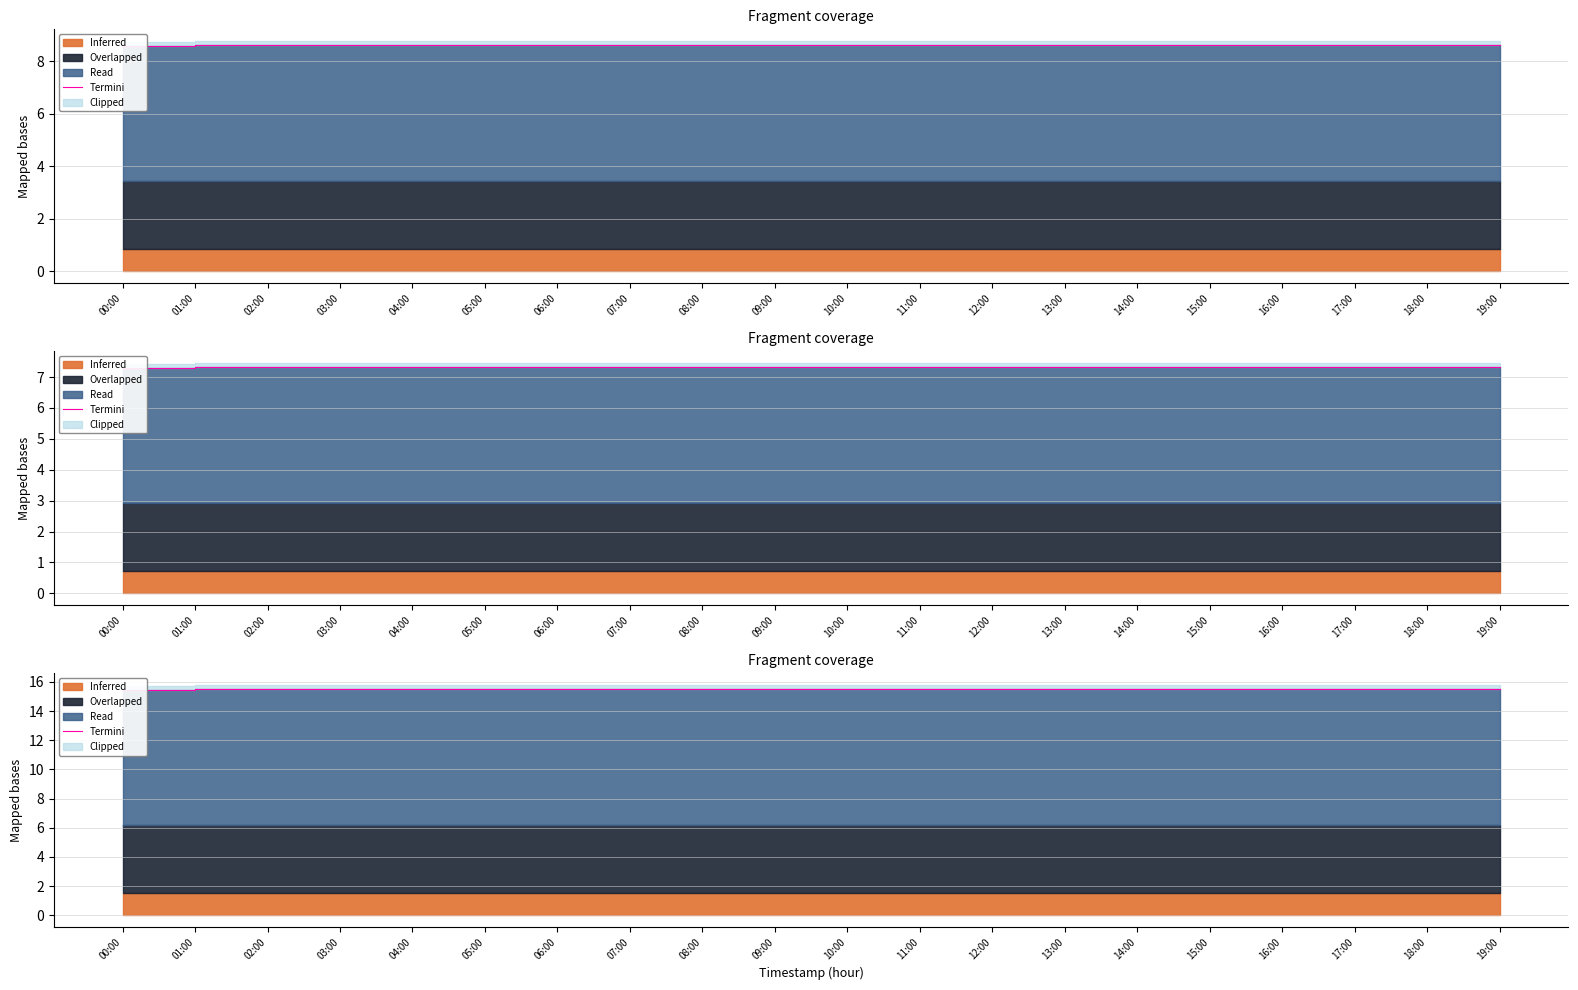

True or false: the data shows 15.5 at 17:00.

True